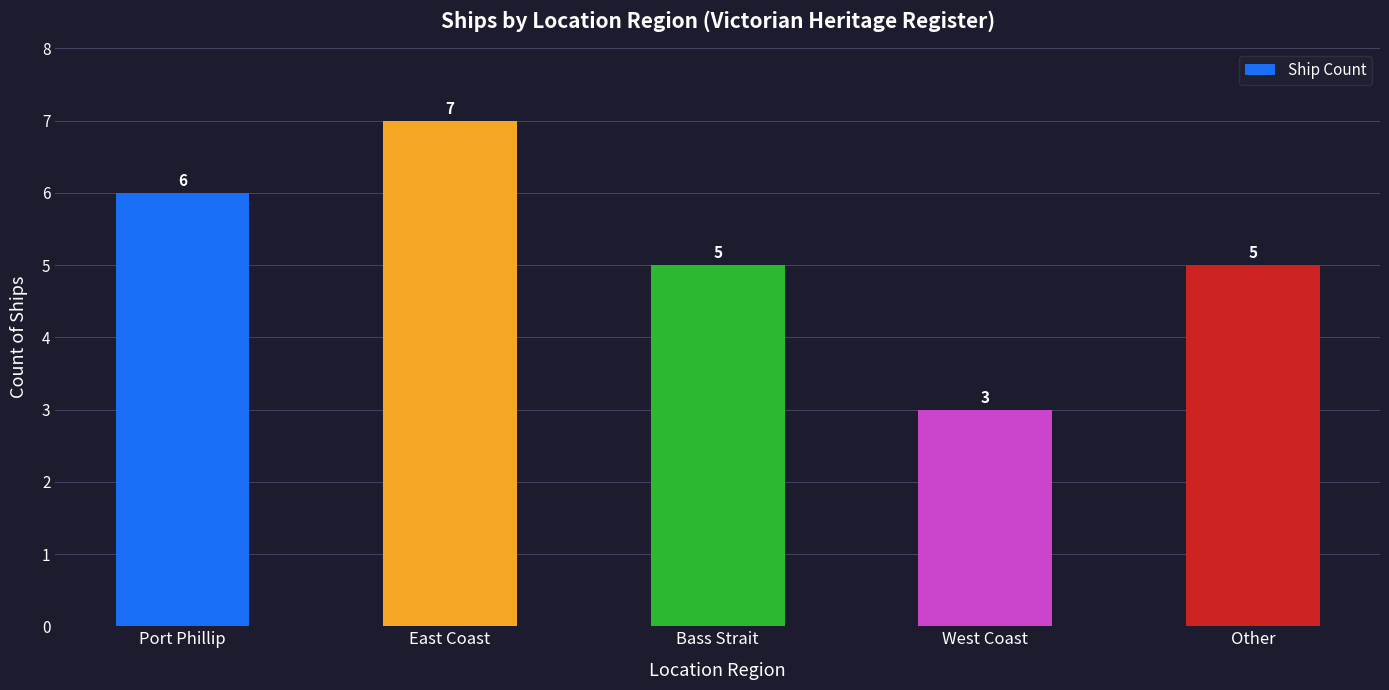

How many values are between 5 and 6?

3